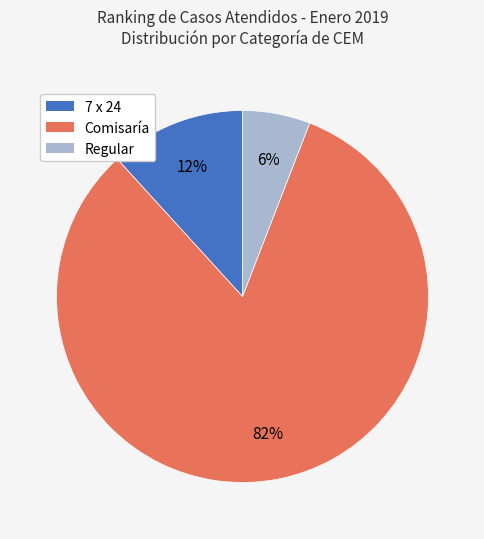

To the nearest percent, what portion does 7 x 24 represent?

12%